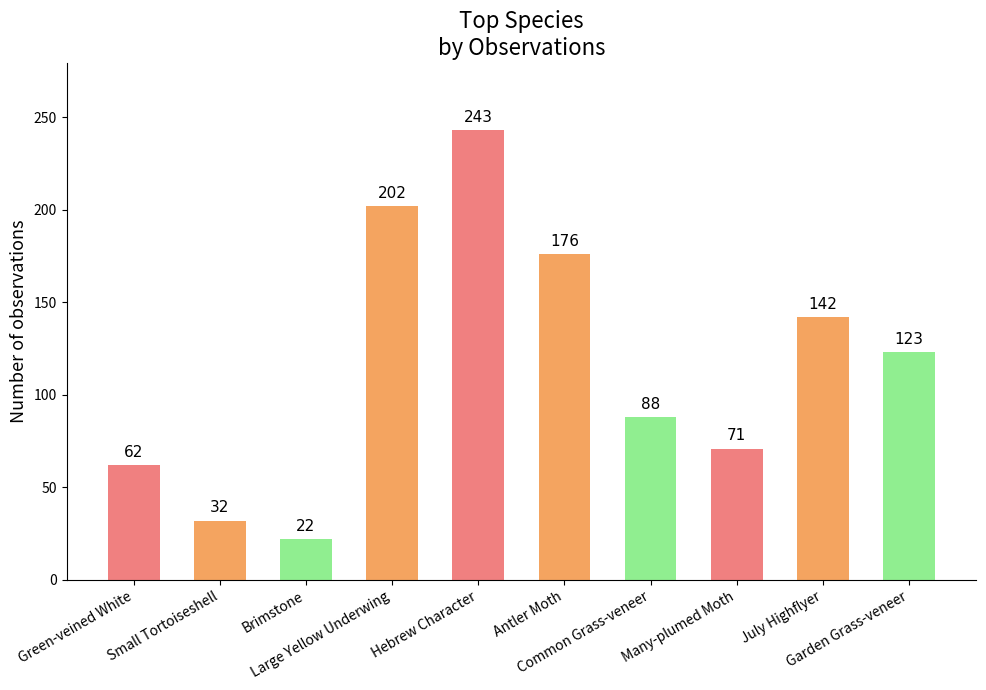

What is the smallest value displayed?

22